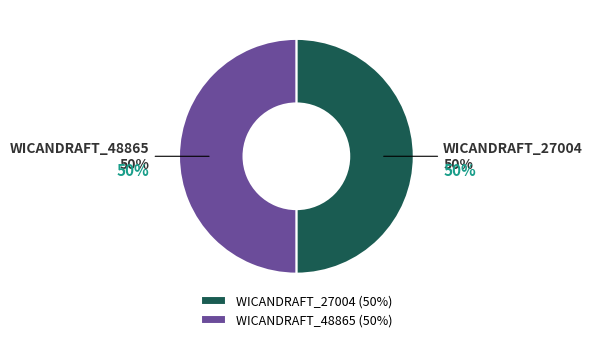

To the nearest percent, what portion does WICANDRAFT_27004 represent?

50%